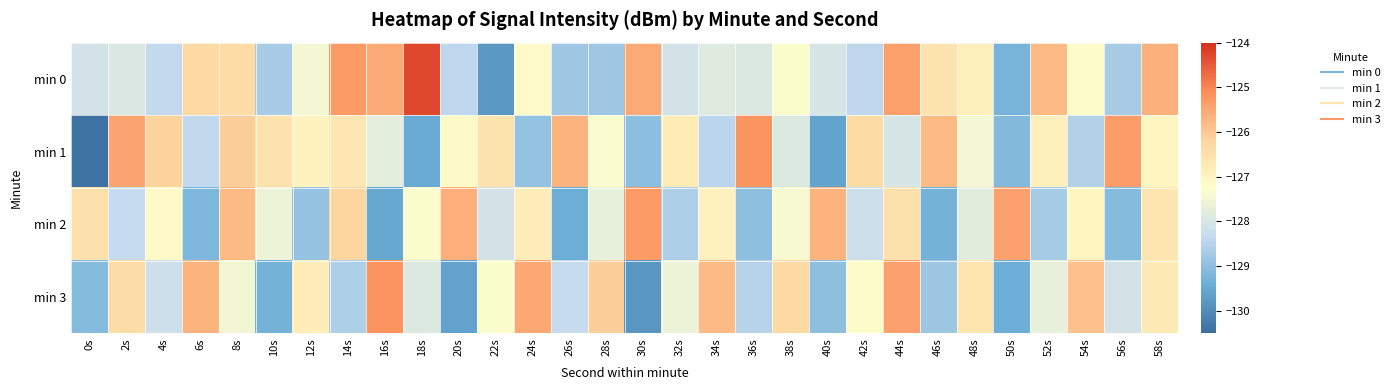

At 34s, list the series in order from smallest to largest.

min 1, min 0, min 2, min 3